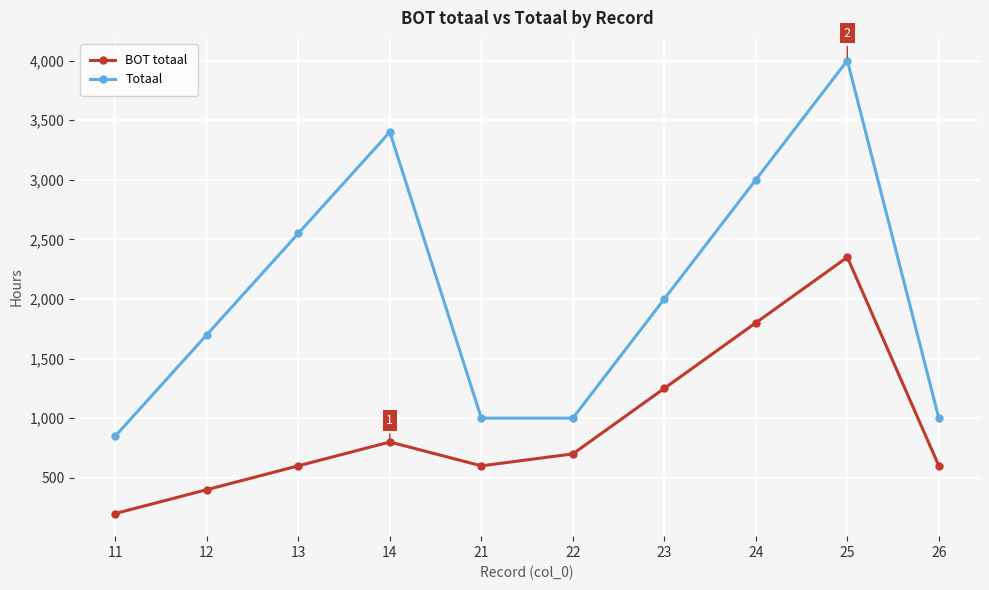

Read the Totaal value at 22, to the nearest 10.

1000